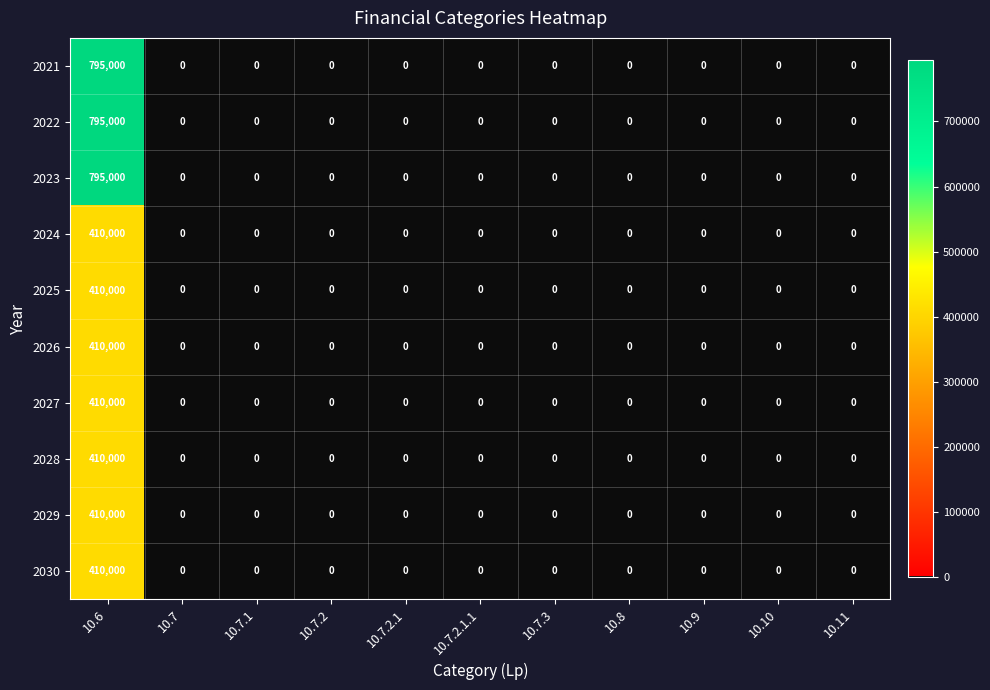

The 2023 series shows -458031 at 10.10. True or false?

False